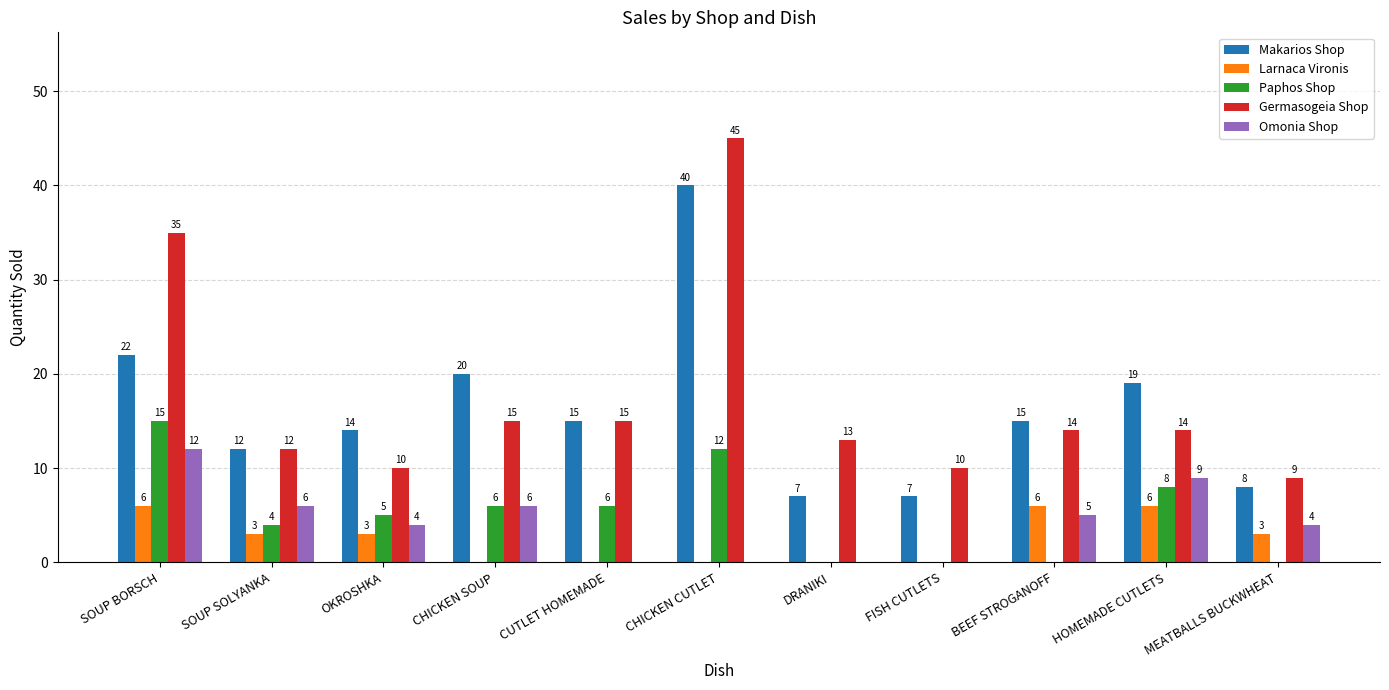

At which label is Germasogeia Shop closest to 27?

SOUP BORSCH